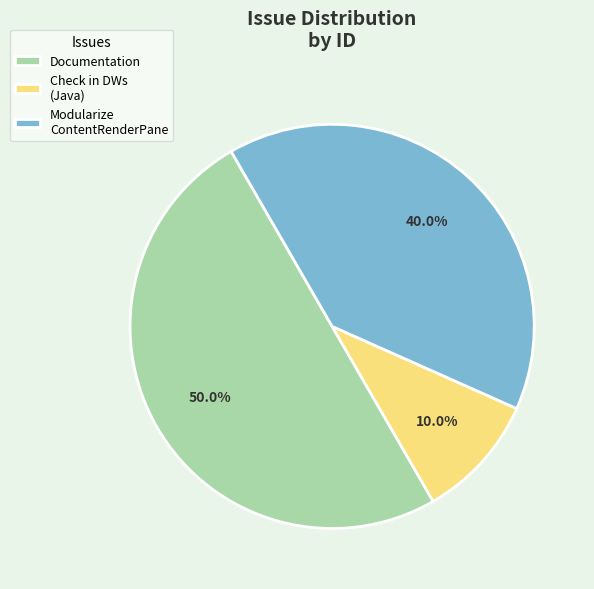

What percentage is the Documentation slice, to the nearest percent?

50%